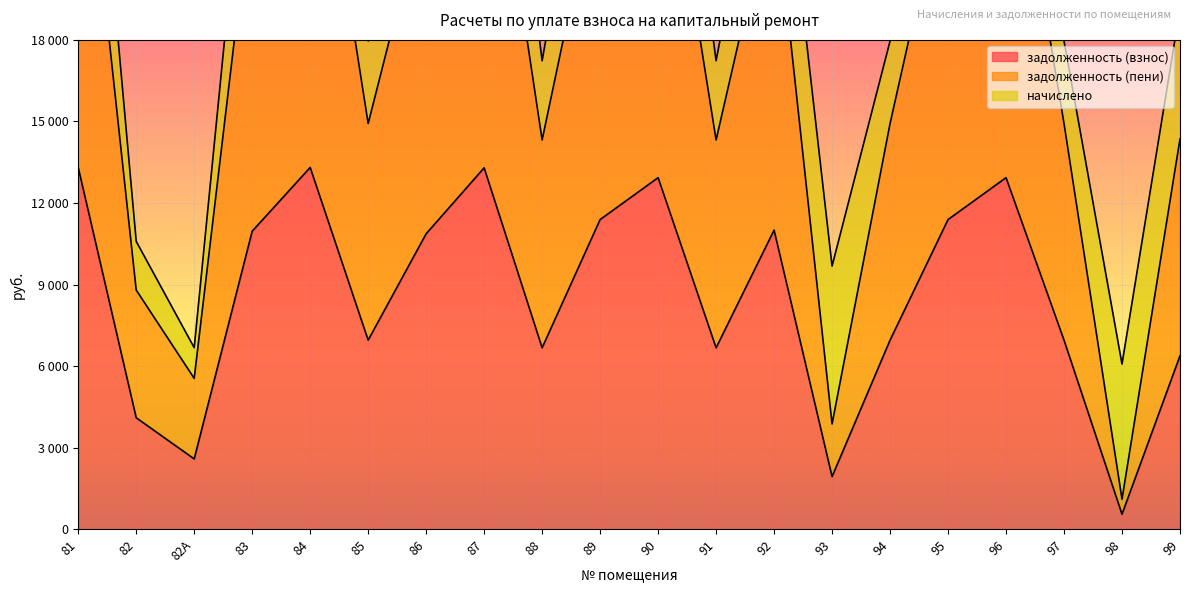

Read the задолженность (взнос) value at 90.

12932.0